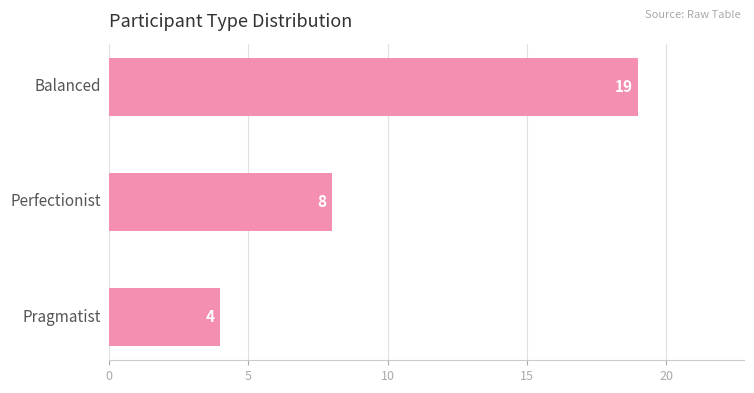

How many values are between 4 and 19?

3